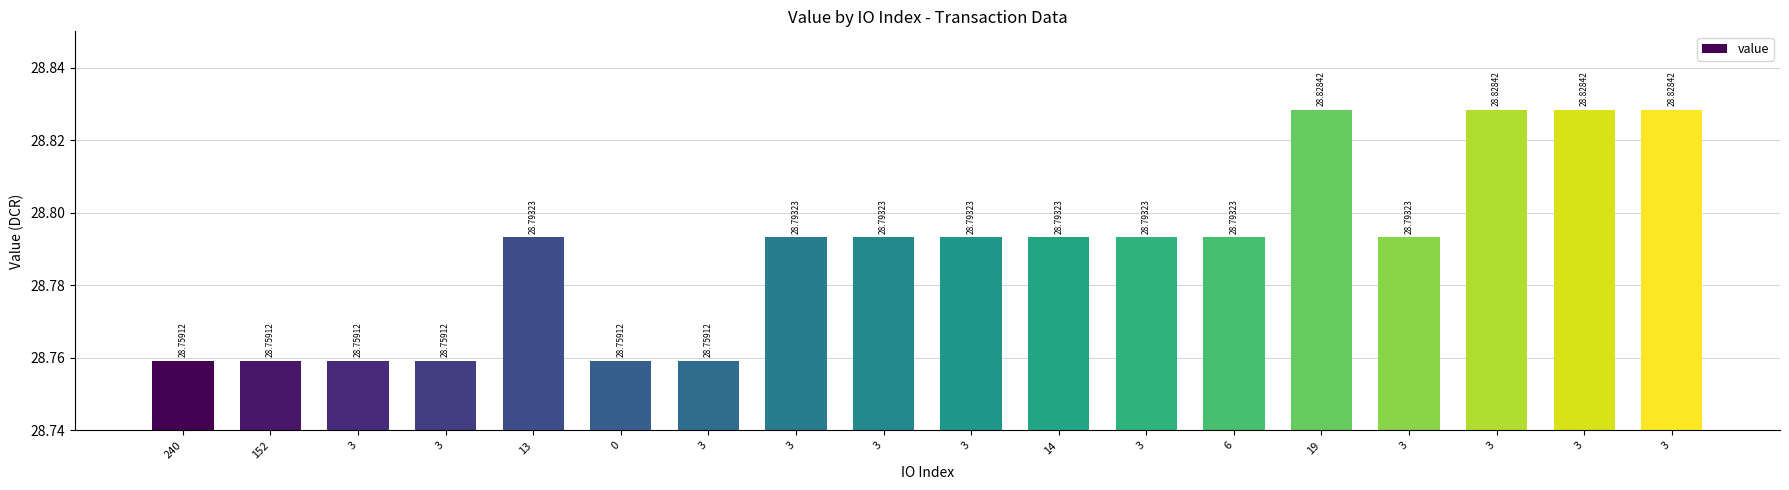

What is the average value?

28.8